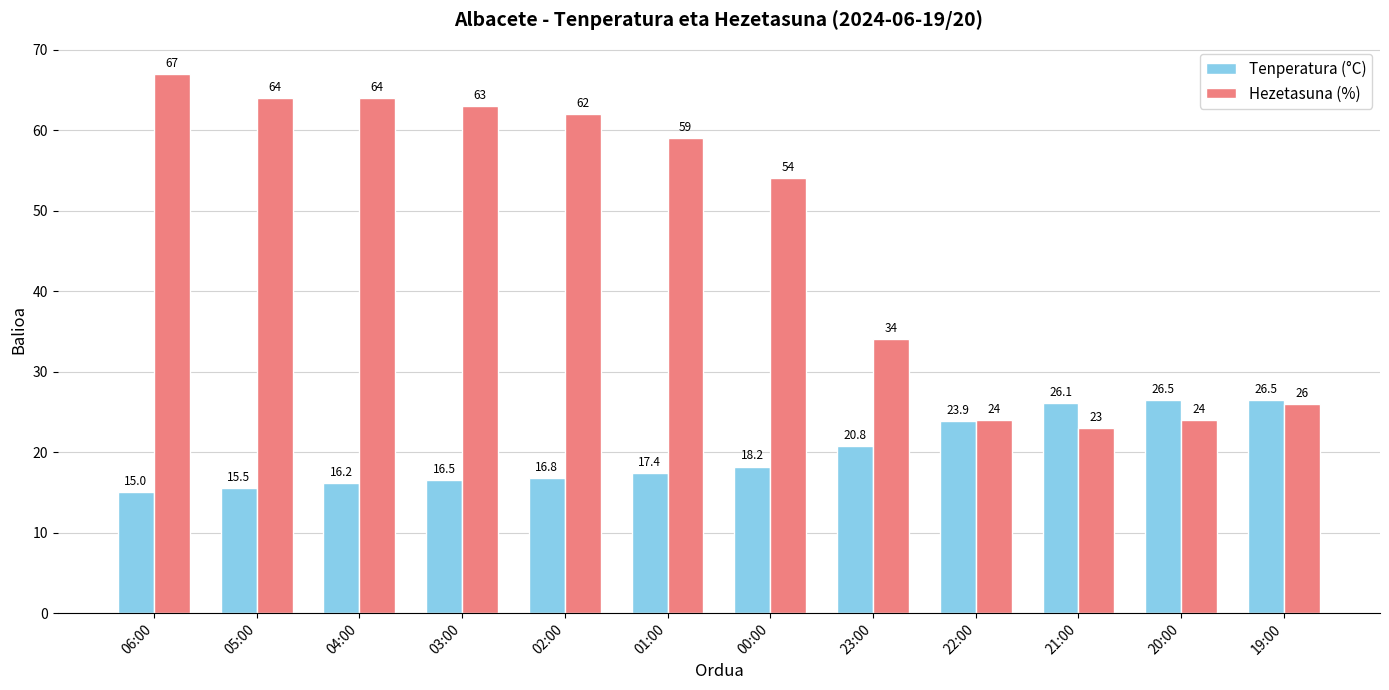

Which category has the lowest value in the Hezetasuna (%) series?

21:00